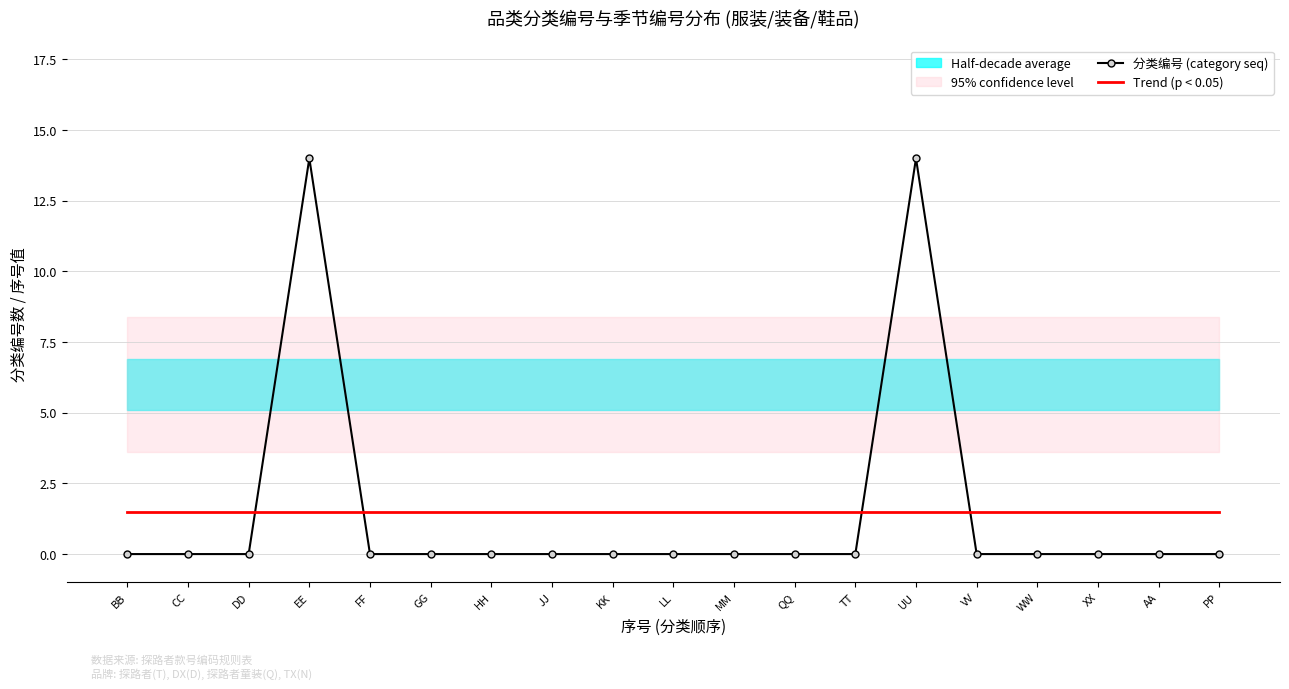

Does the chart have visible grid lines?

Yes